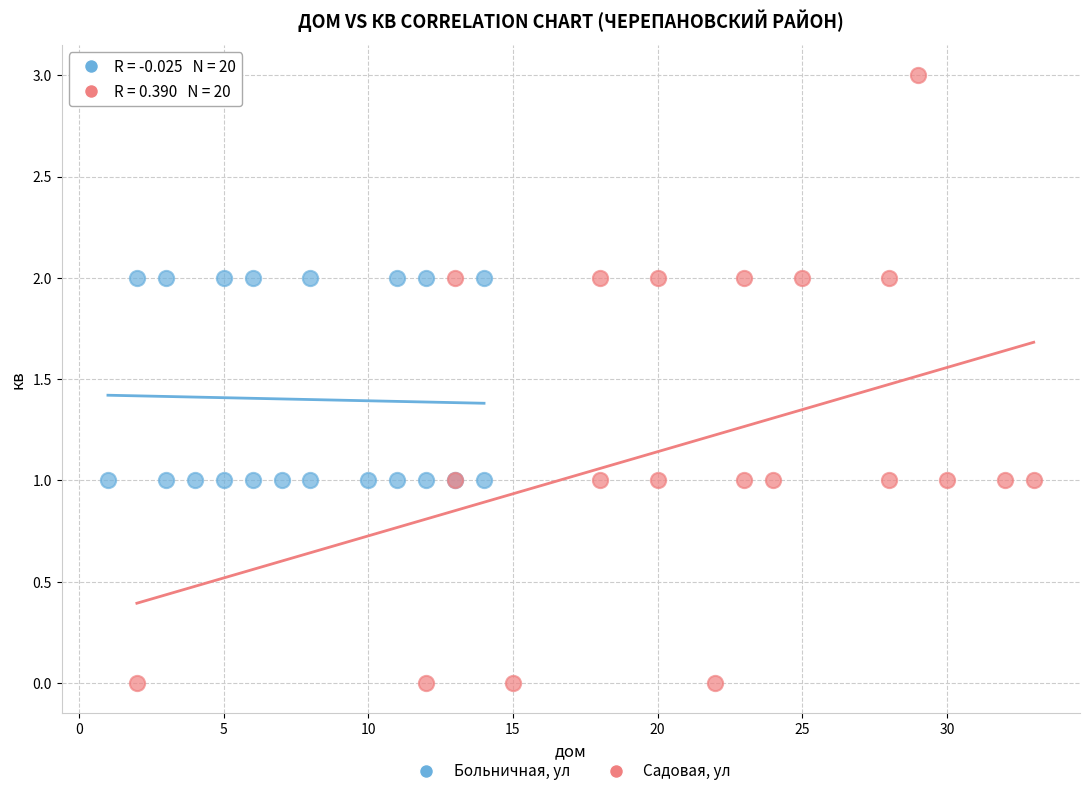

Which series reaches the minimum Y coordinate?

Садовая, ул